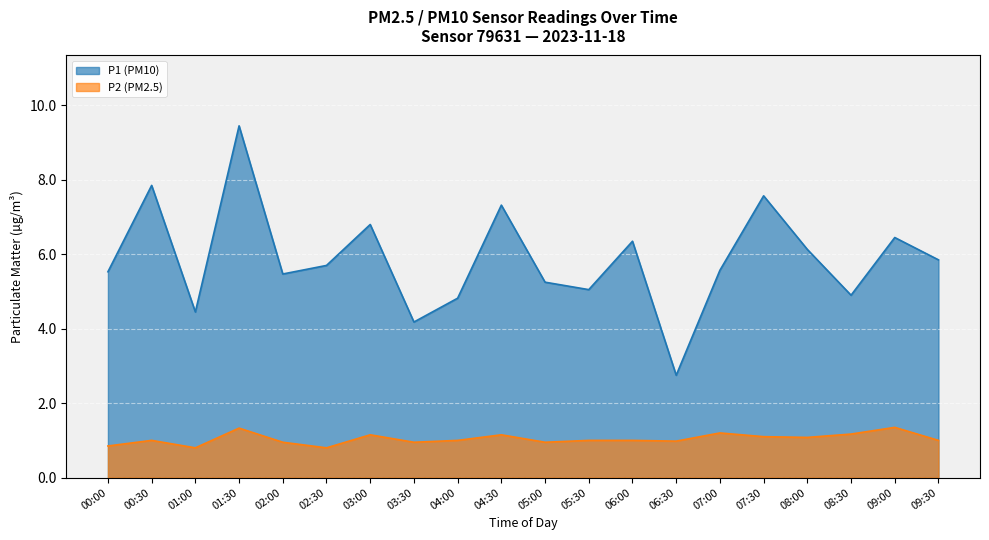

The value of P2 at 03:00 is 1.8. True or false?

False